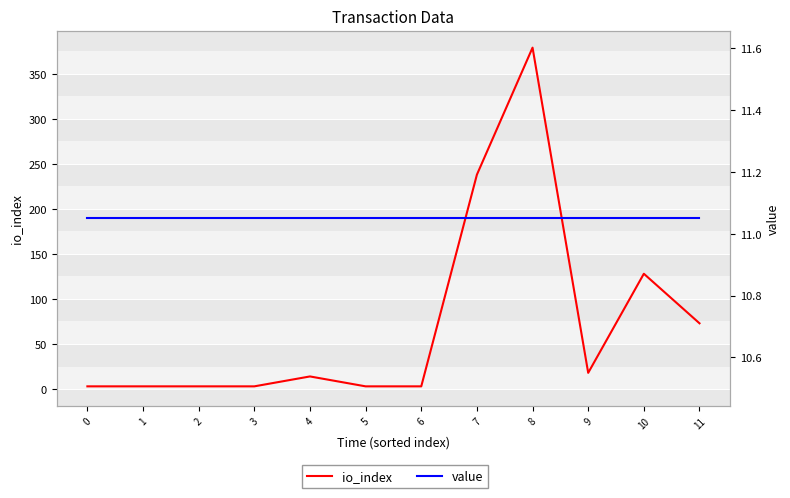

Which series has the widest spread of values?

io_index